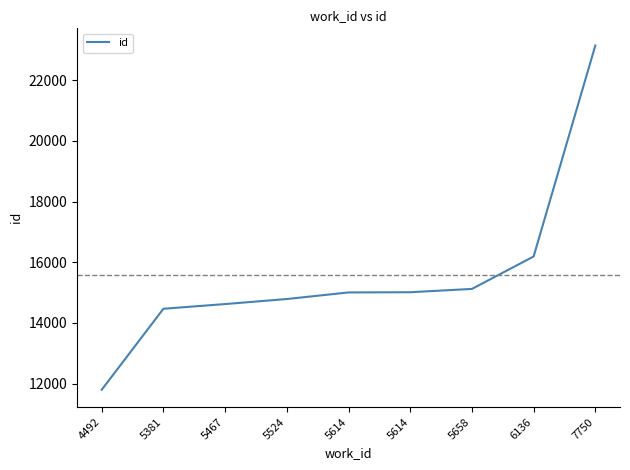

Rank the categories by value from lowest to highest.

4492, 5381, 5467, 5524, 5614, 5614, 5658, 6136, 7750